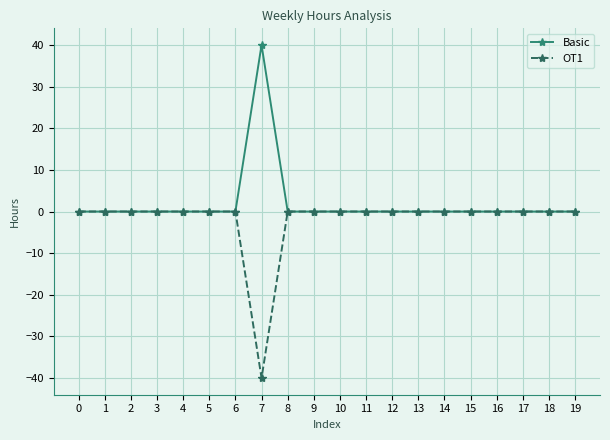

Rank the series by their maximum value, from highest to lowest.

Basic, OT1